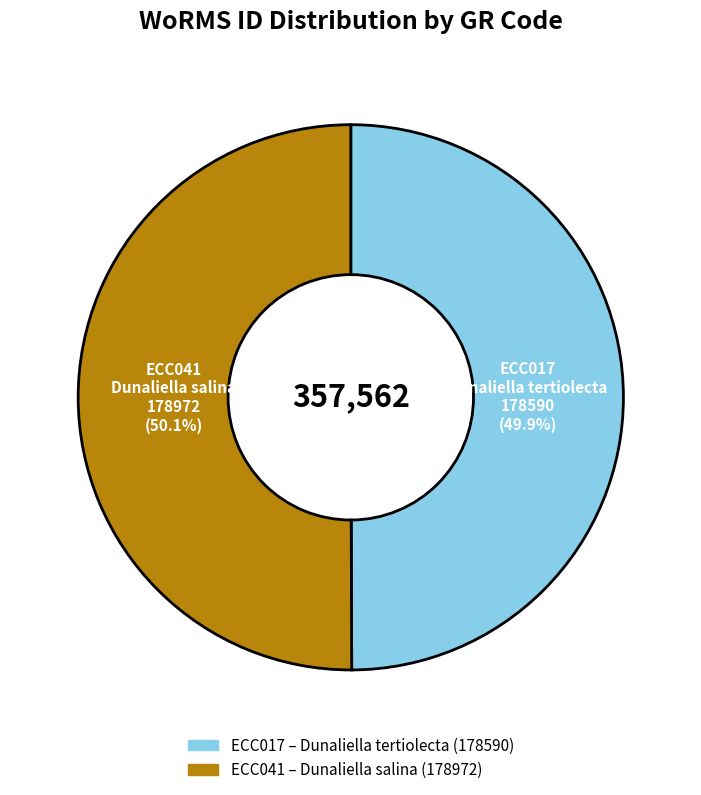

Combined, what portion of the pie is ECC041 and ECC017?

100.0%